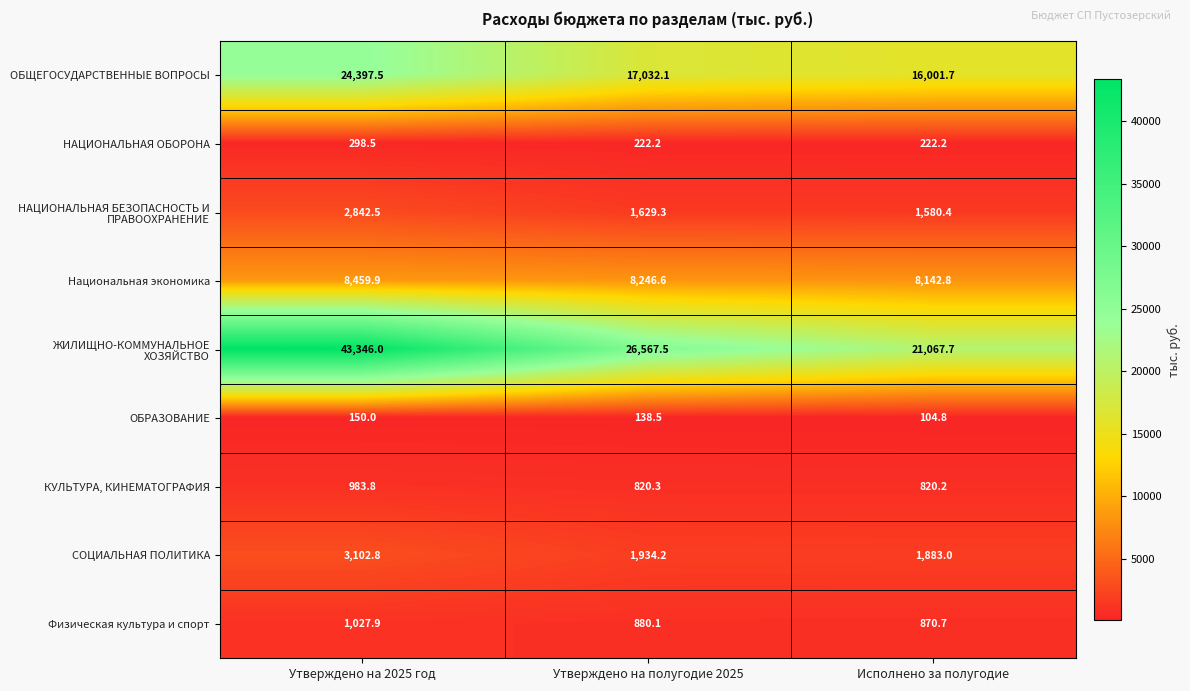

How many data points does each series have?

3